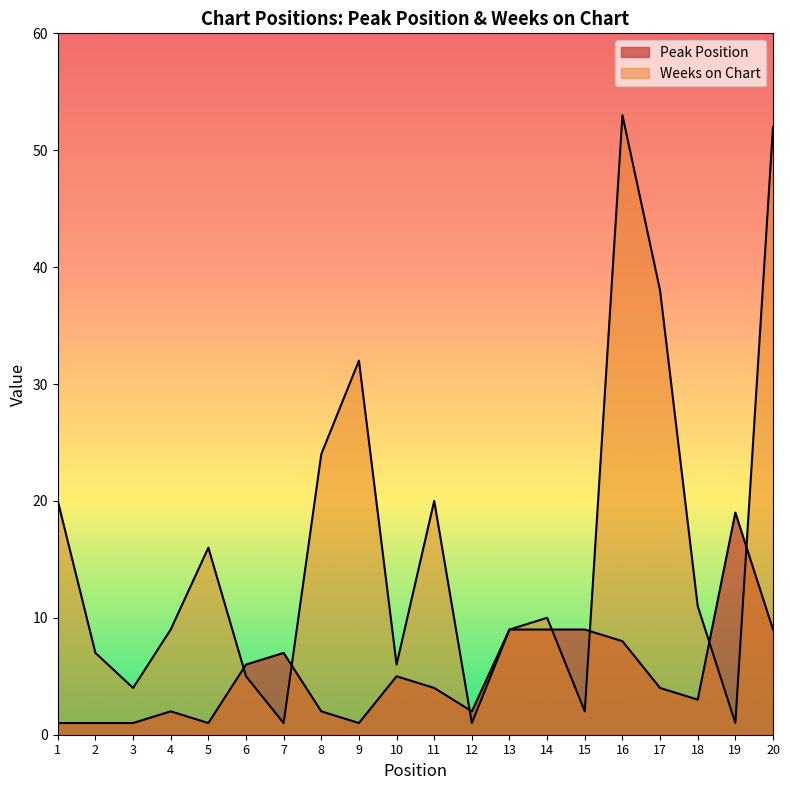

List the series in order of their overall mean, lowest first.

Peak Position, Weeks on Chart